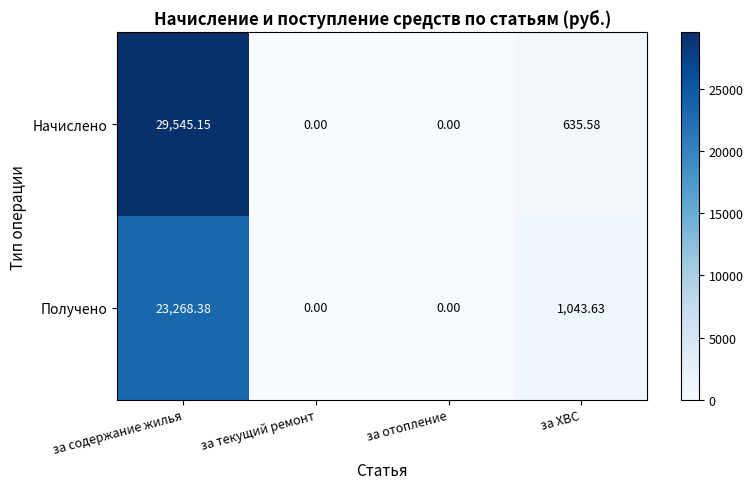

Between за содержание жилья and за текущий ремонт, which series saw the biggest shift?

Начислено